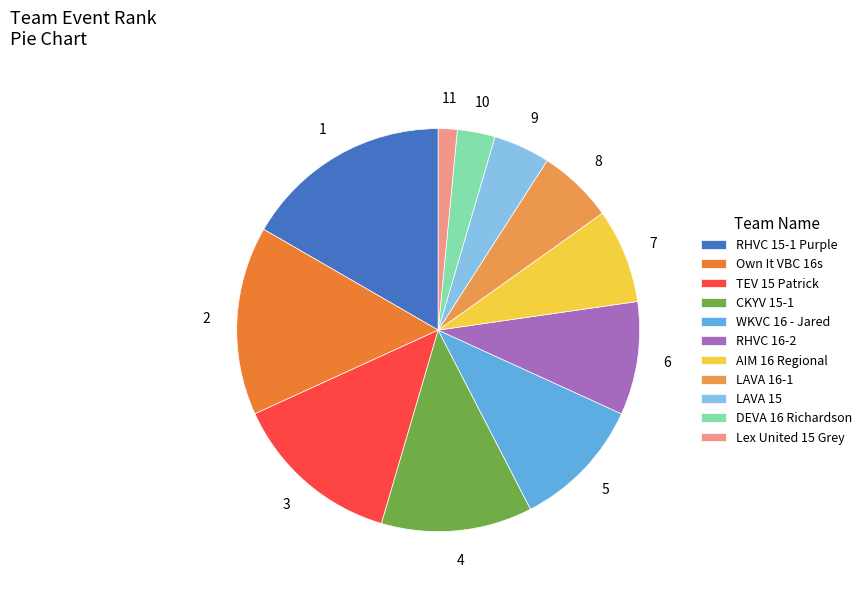

Which slice is the smallest?

Lex United 15 Grey